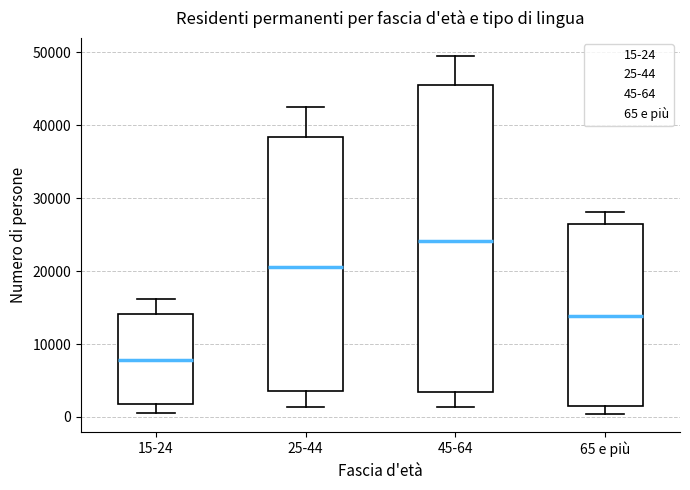

Which box has the lowest median line?

15-24